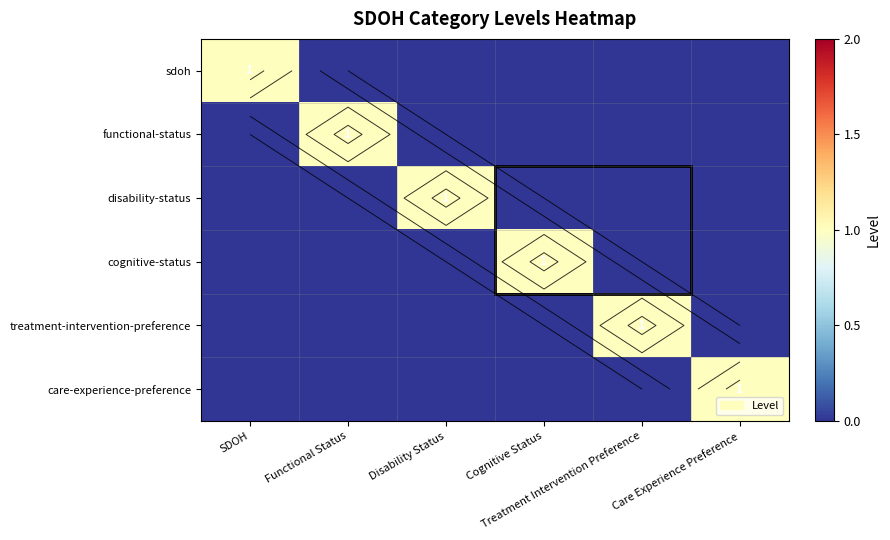

How many values in care-experience-preference are above zero?

1